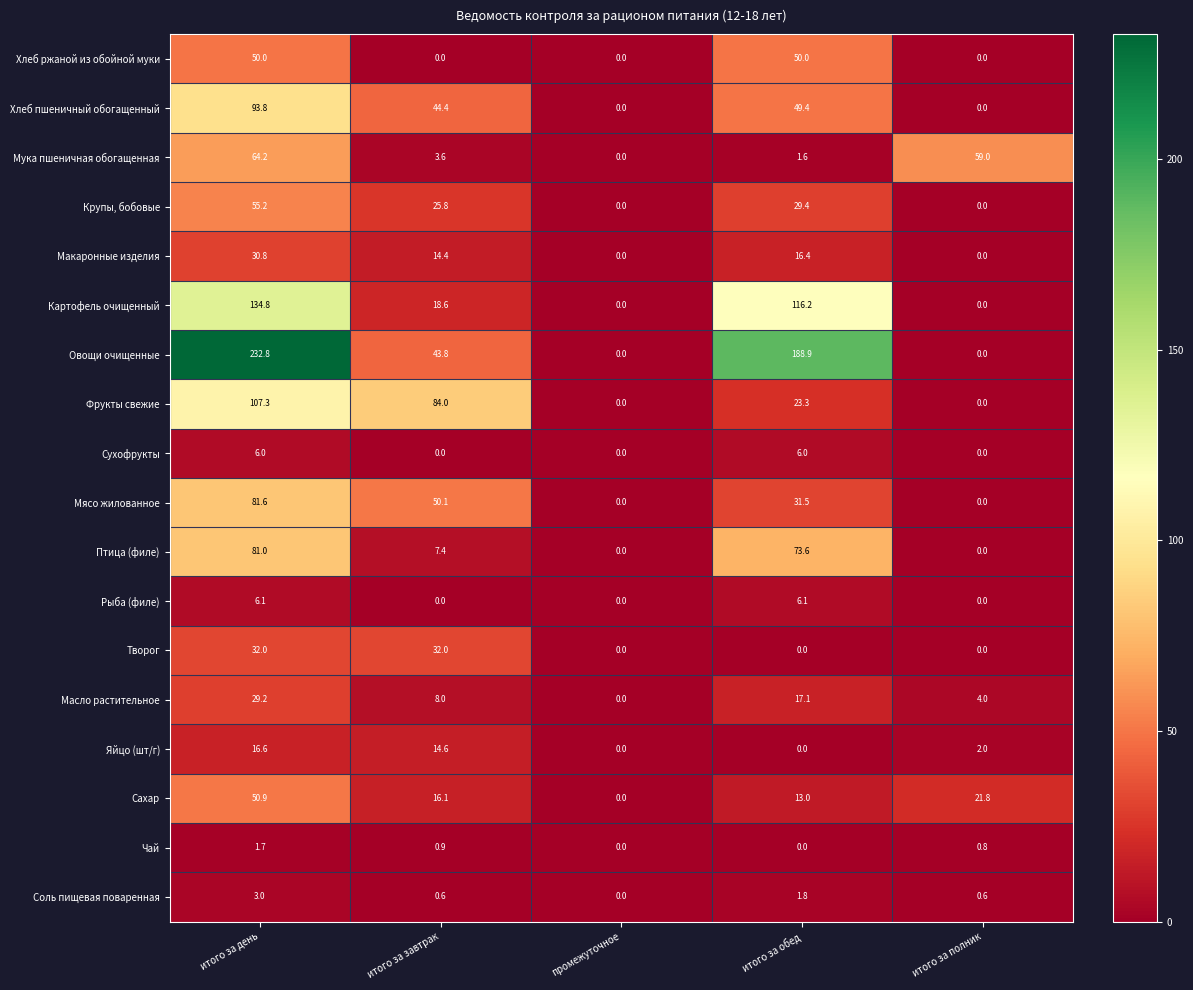

Count the number of data series in this chart.

18